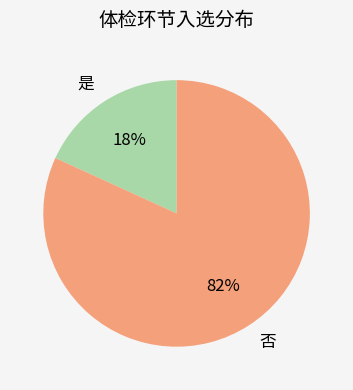

What percentage is the 是 slice, to the nearest percent?

18%